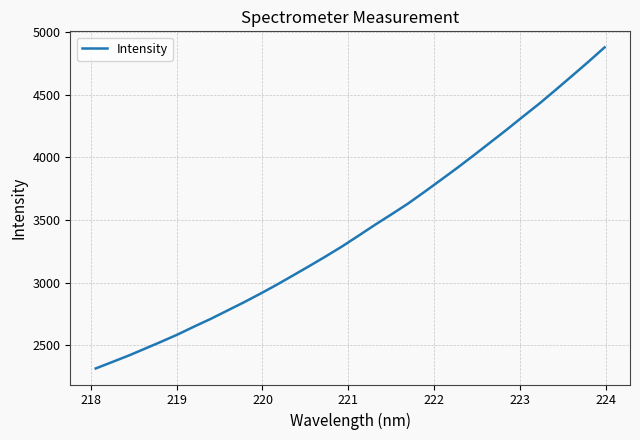

What is the smallest value displayed?

2315.8